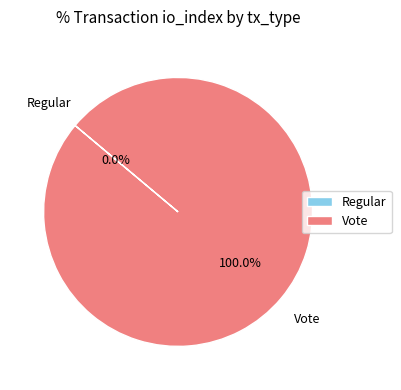

What percentage is the Vote slice, to the nearest percent?

100%